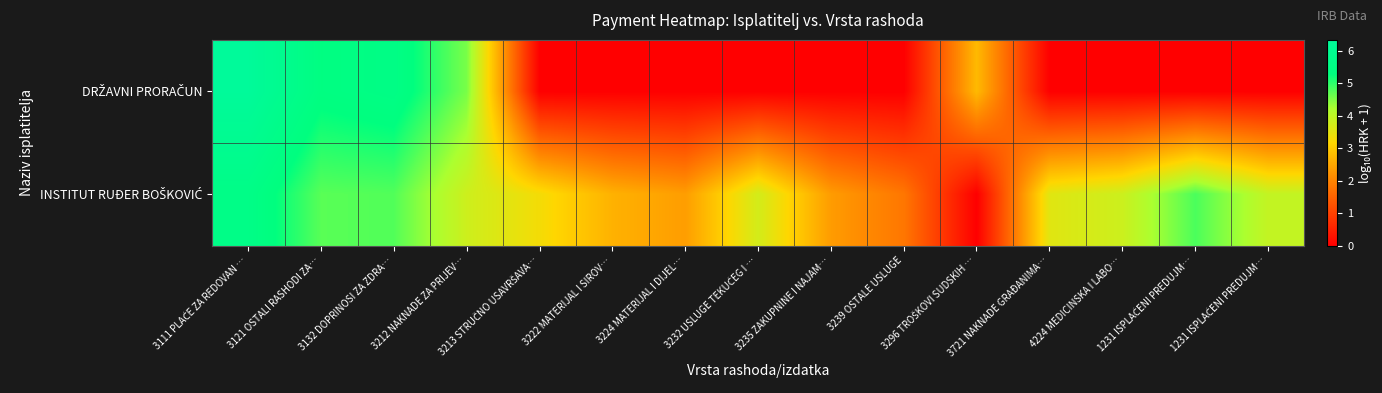

How many categories are shown in the chart?

15